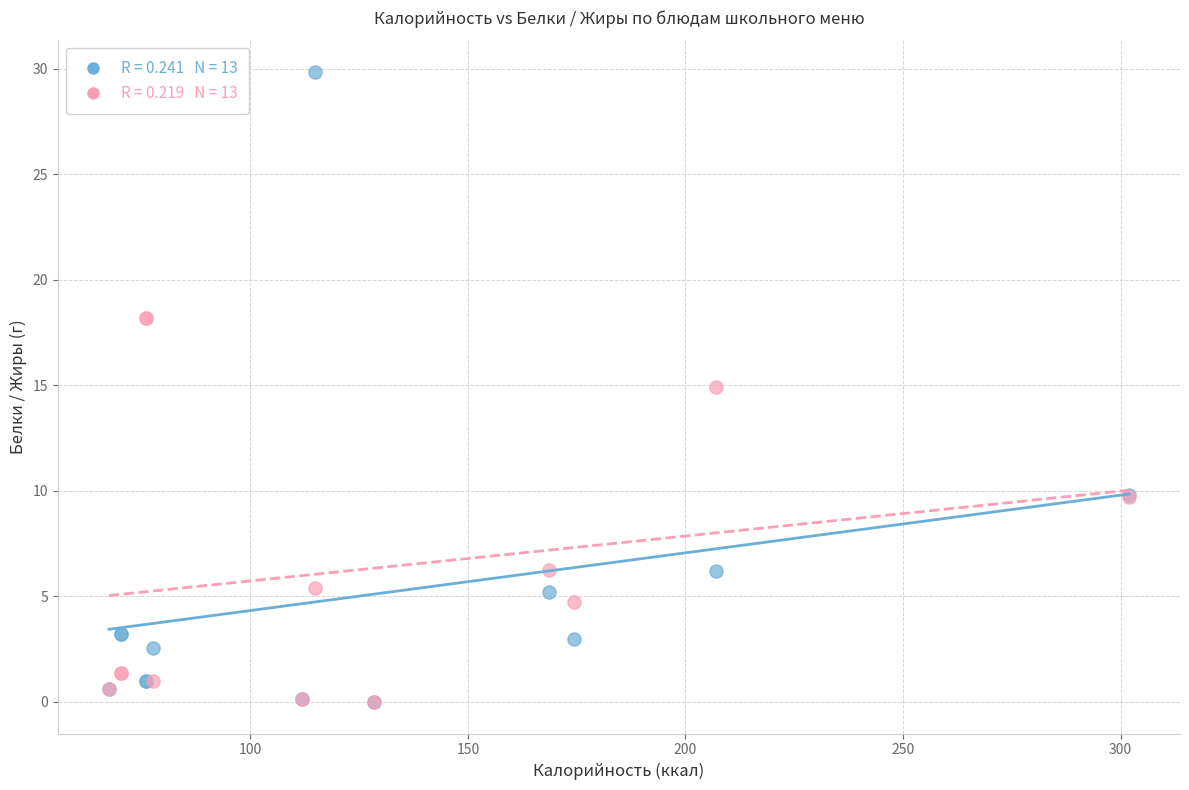

Across all series, what Y value is closest to 14?

14.9